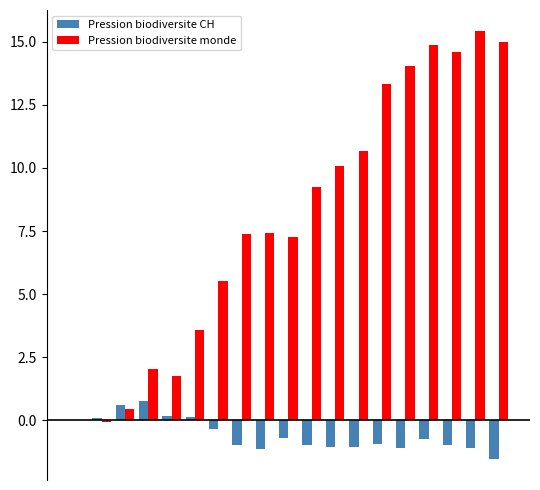

What is the sum of all Pression biodiversite CH values?

-10.8